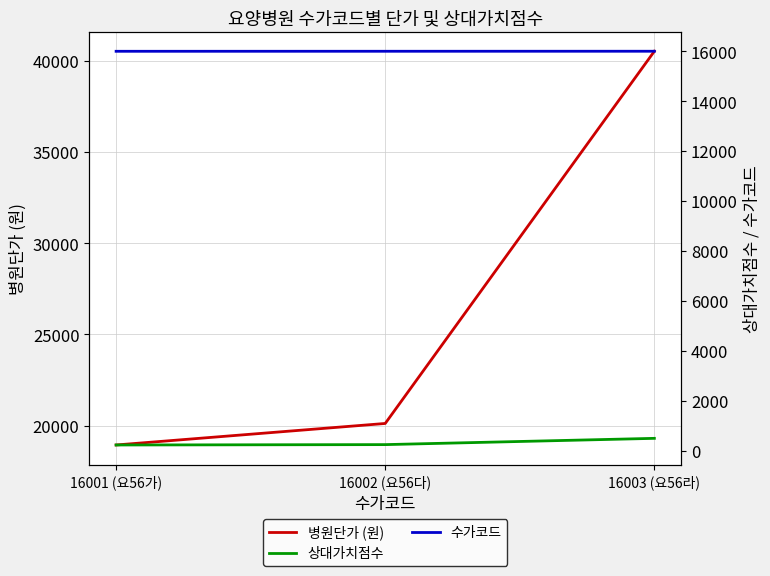

Between 16001 (요56가) and 16002 (요56다), which is larger?

16002 (요56다)